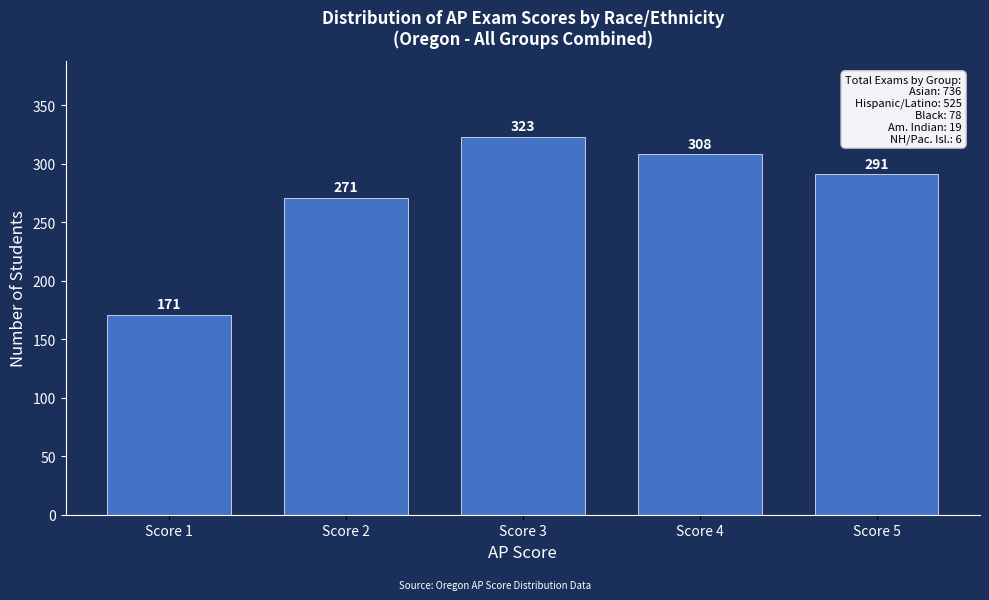

Reading left to right, list all the values displayed in this chart.

Score 1=171	Score 2=271	Score 3=323	Score 4=308	Score 5=291